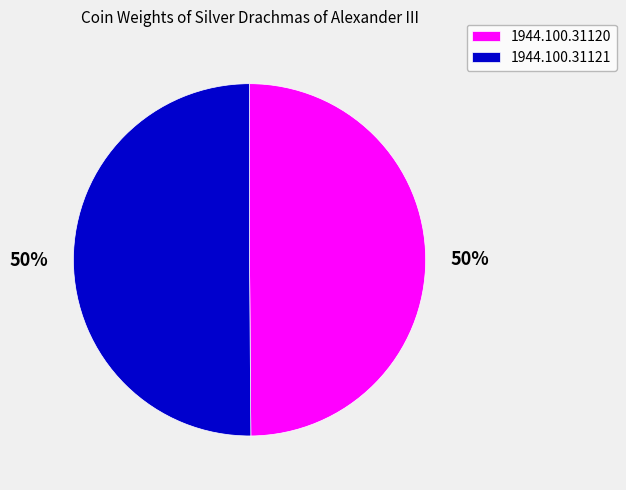

To the nearest percent, what is the average slice percentage?

50%